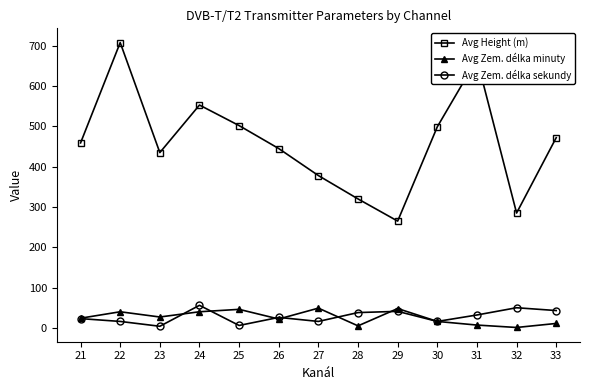

What is the maximum value for Avg Zem. délka sekundy?

56